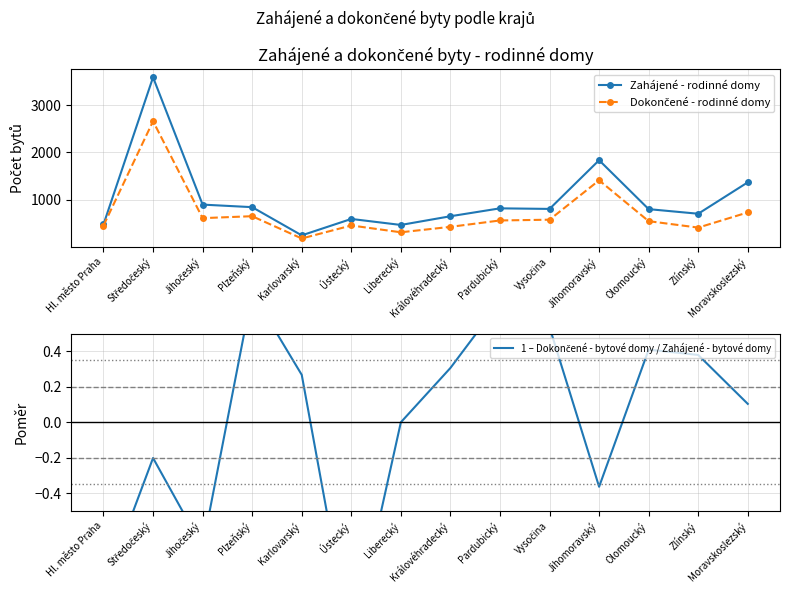

What position from the left is Jihomoravský?

11